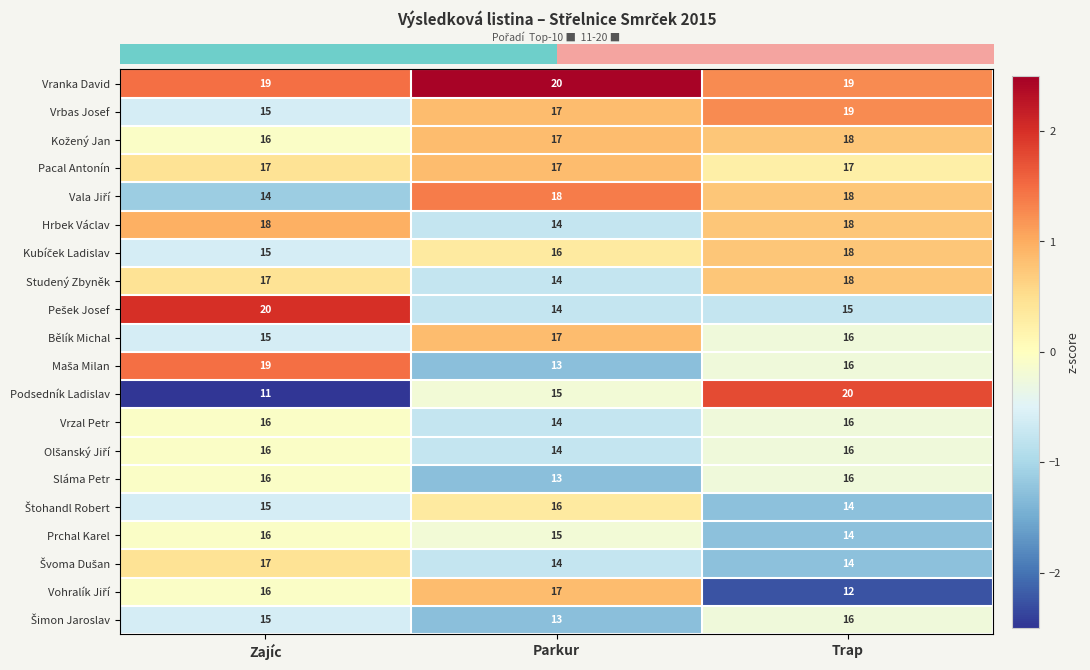

What is the spread (max minus min) of values at Trap?

8